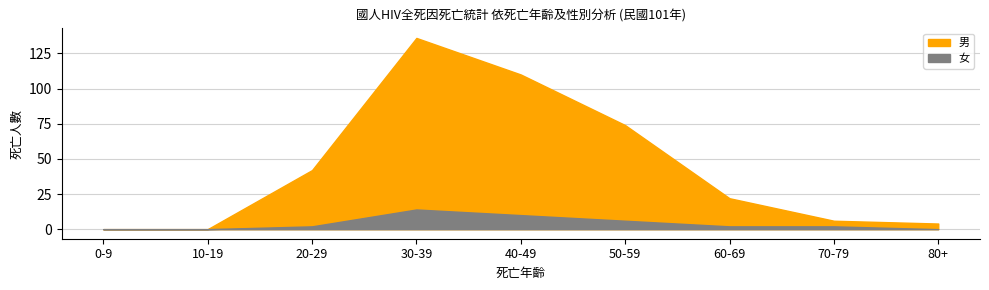

What is the label of the 8th point from the left?

70-79